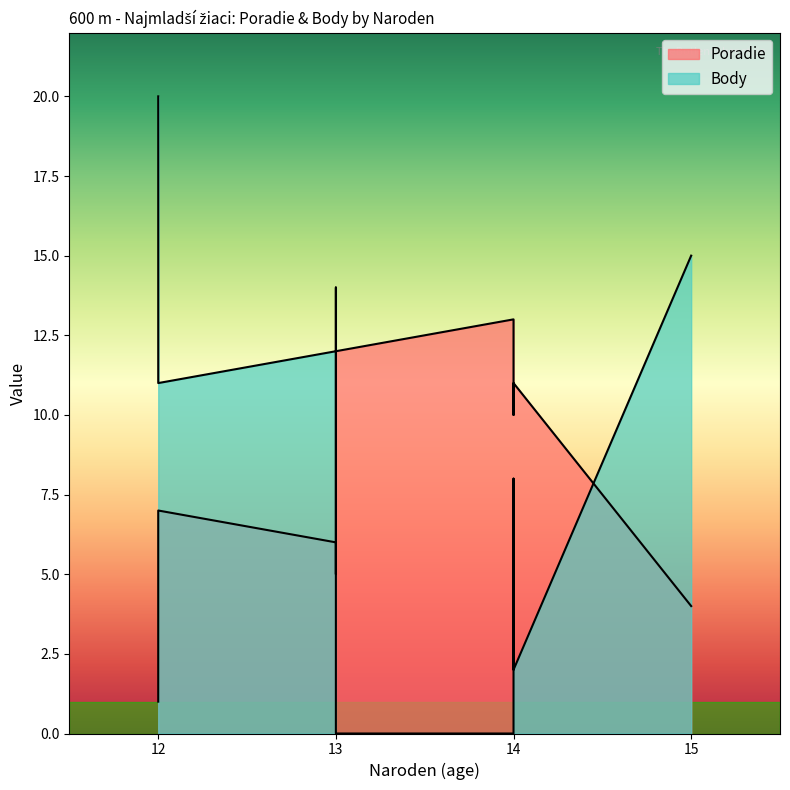

True or false: Poradie has more than 0 points higher than both neighbors.

False